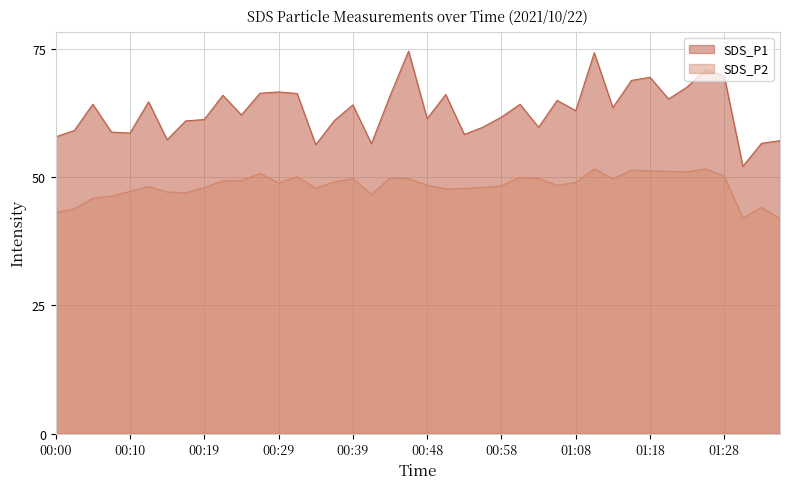

What is the sum of all SDS_P2 values?

1933.1